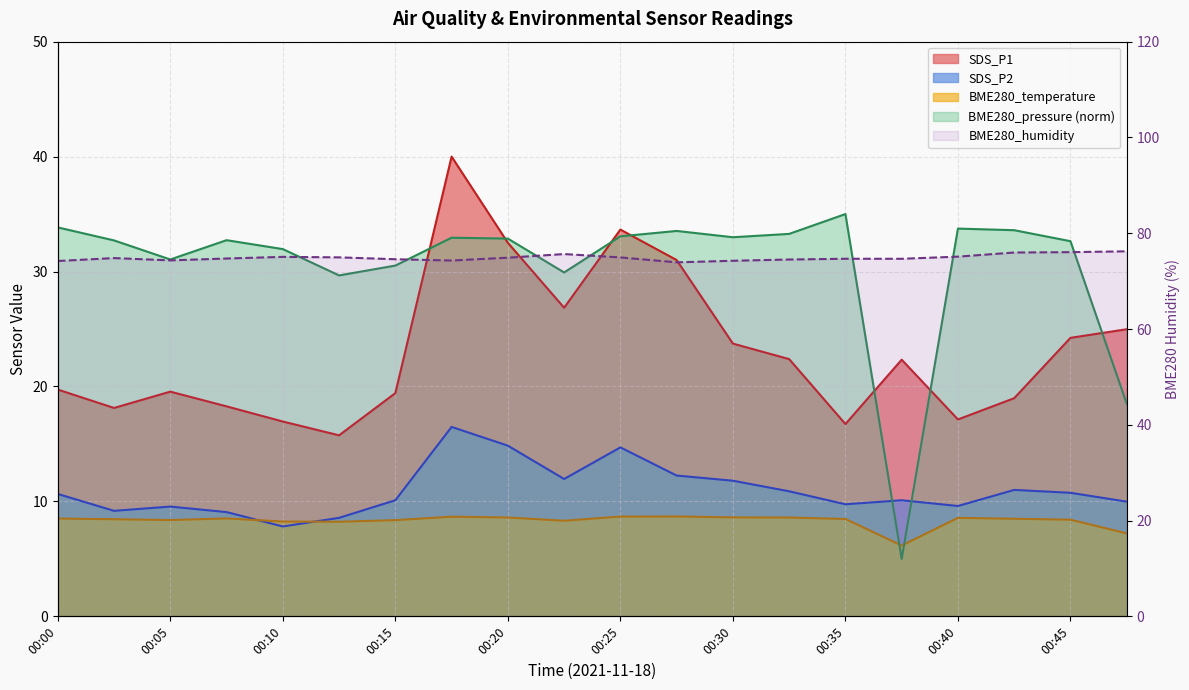

What is the minimum value for BME280_temperature?

6.2